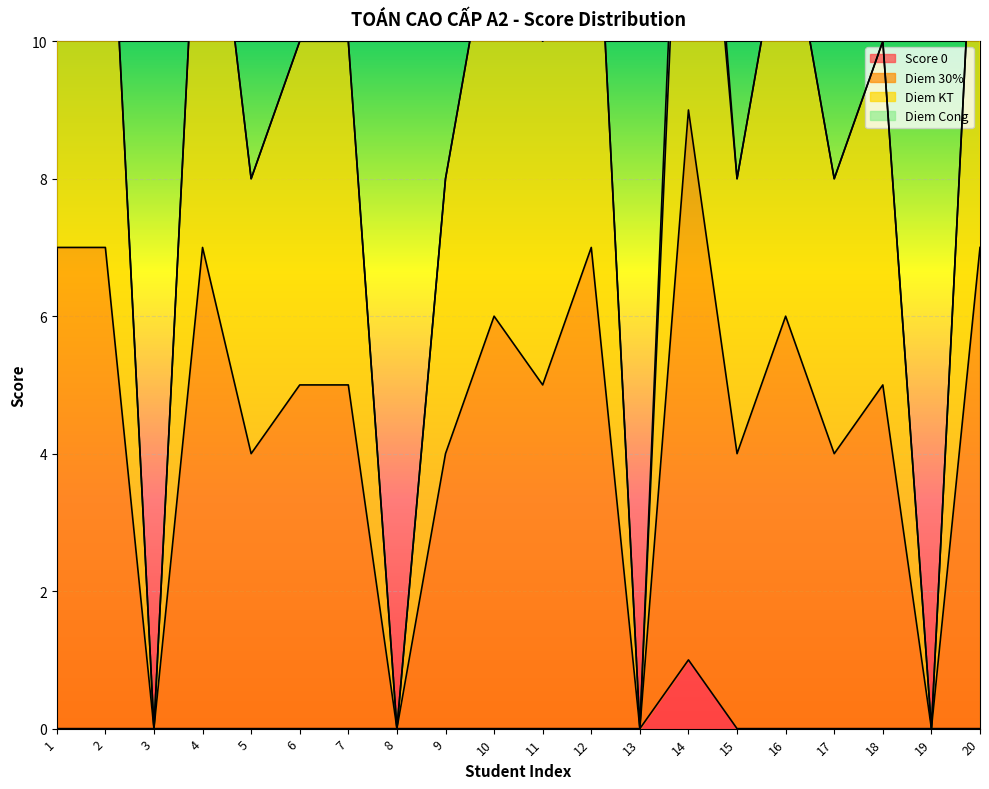

Is it true that Score 0 equals 0 at 6?

True